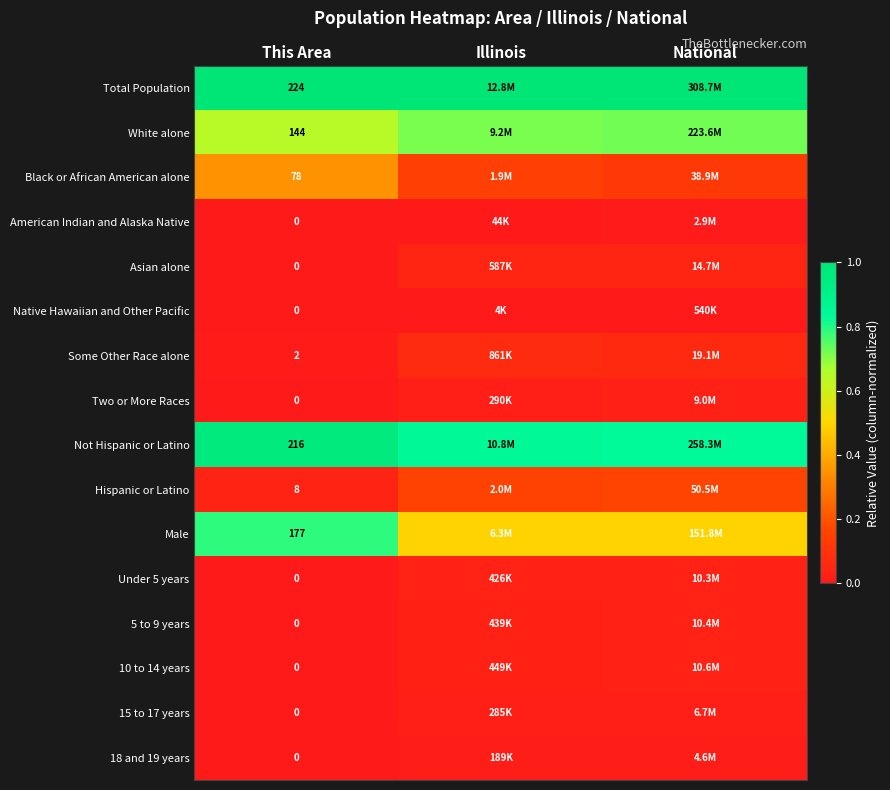

True or false: American Indian and Alaska Native has a value of 0.0 at This Area.

True